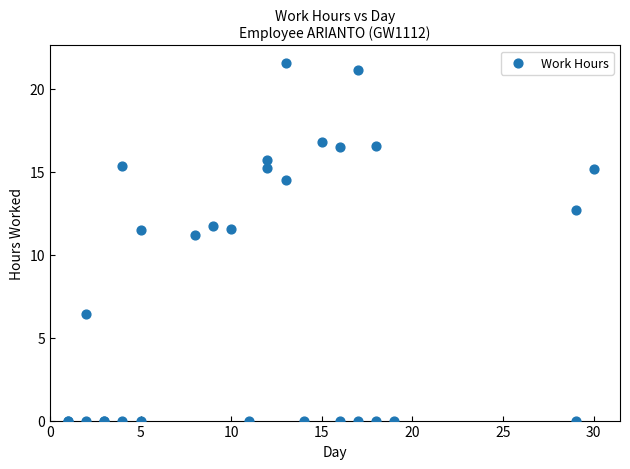

What Y value in the scatter plot is closest to 10?

11.2